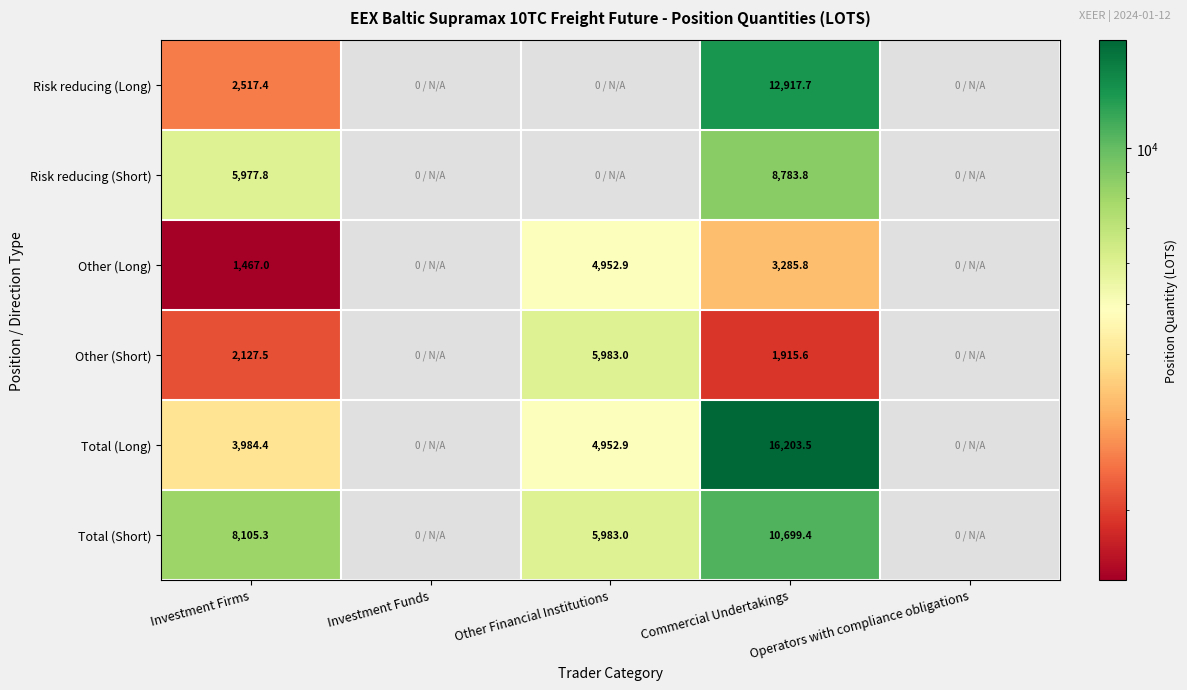

The Total (Long) series shows 3984.4 at Investment Firms. True or false?

True